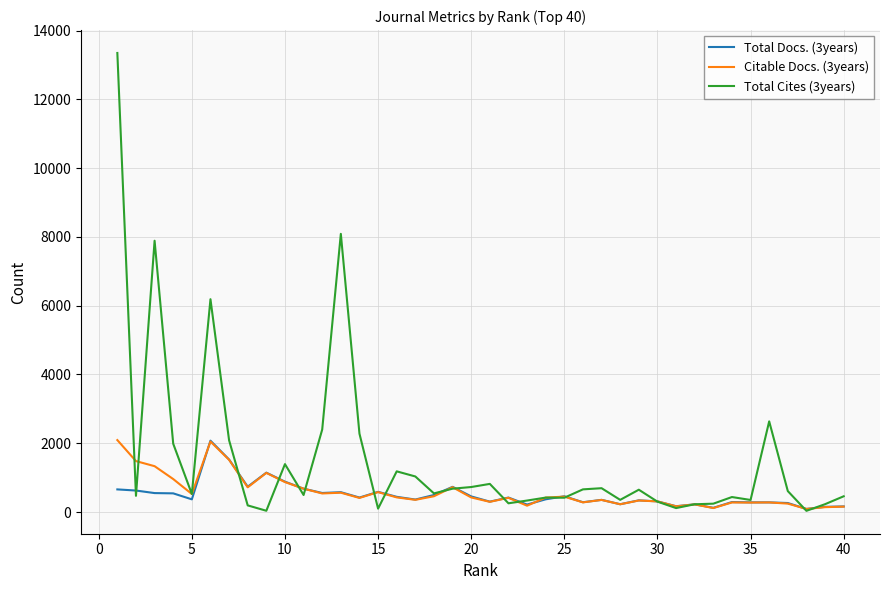

What is the maximum value shown in the chart?

13347